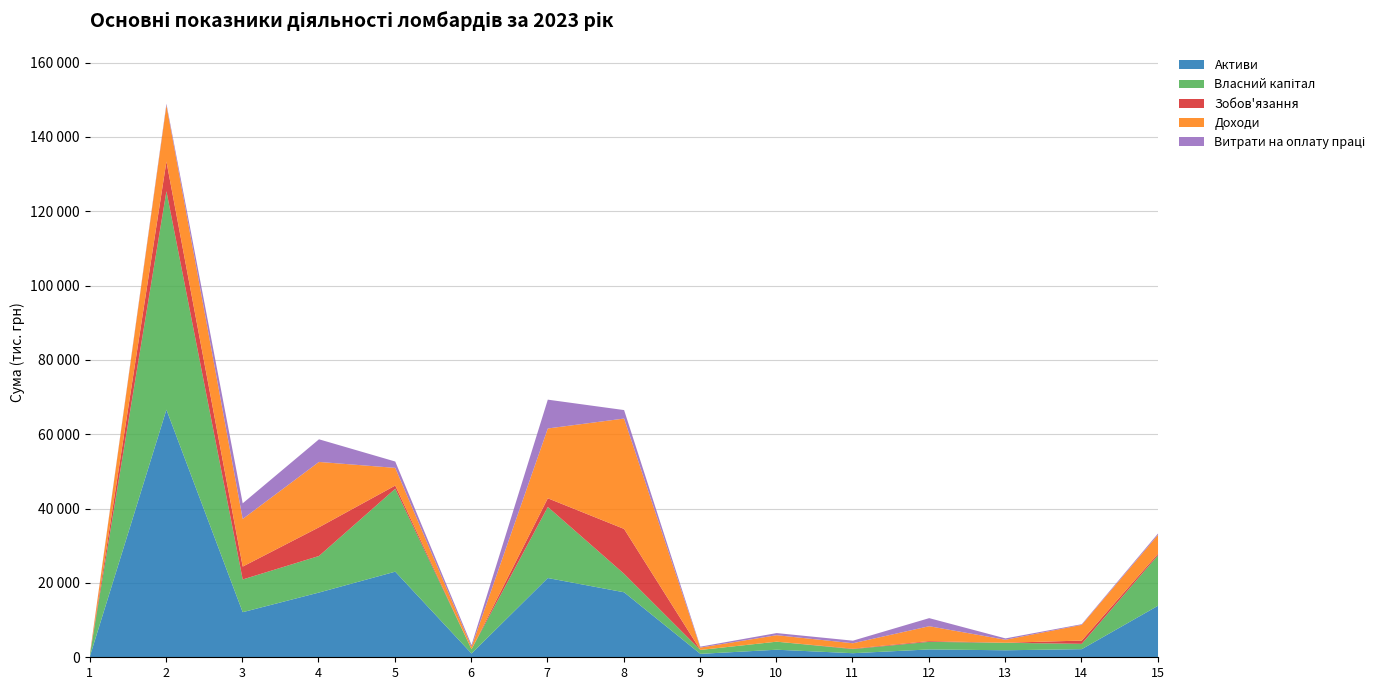

Which category has the lowest value across all series?

6